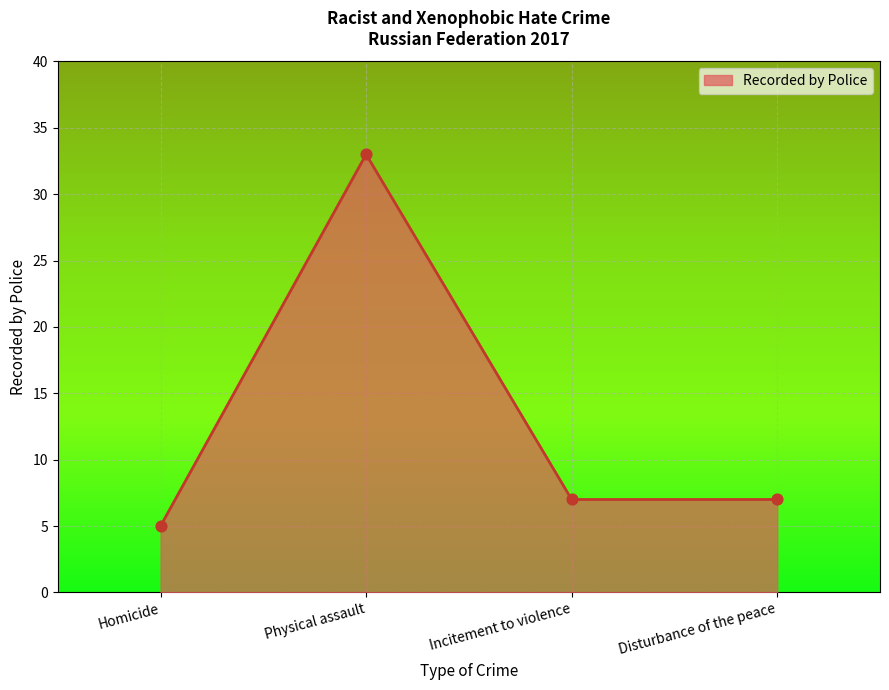

Between Physical assault and Homicide, which is larger?

Physical assault